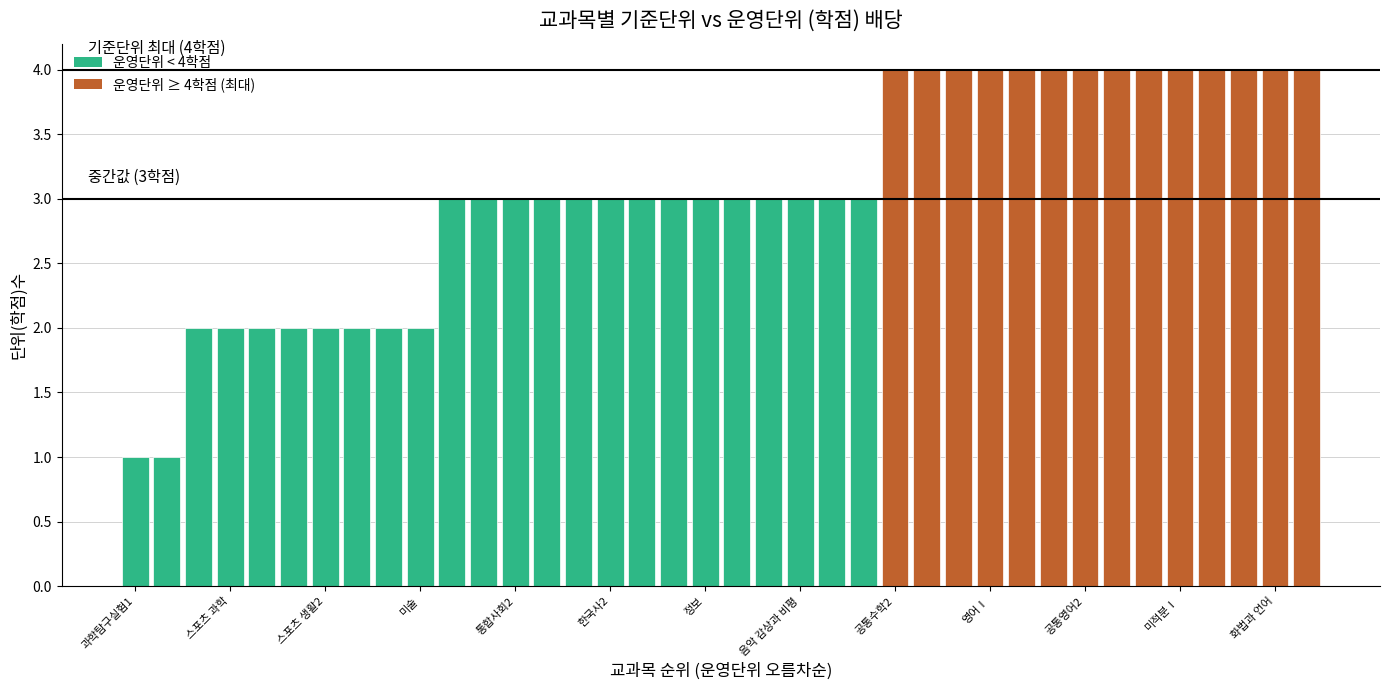

What is the value of the 6th bar from the left?

2